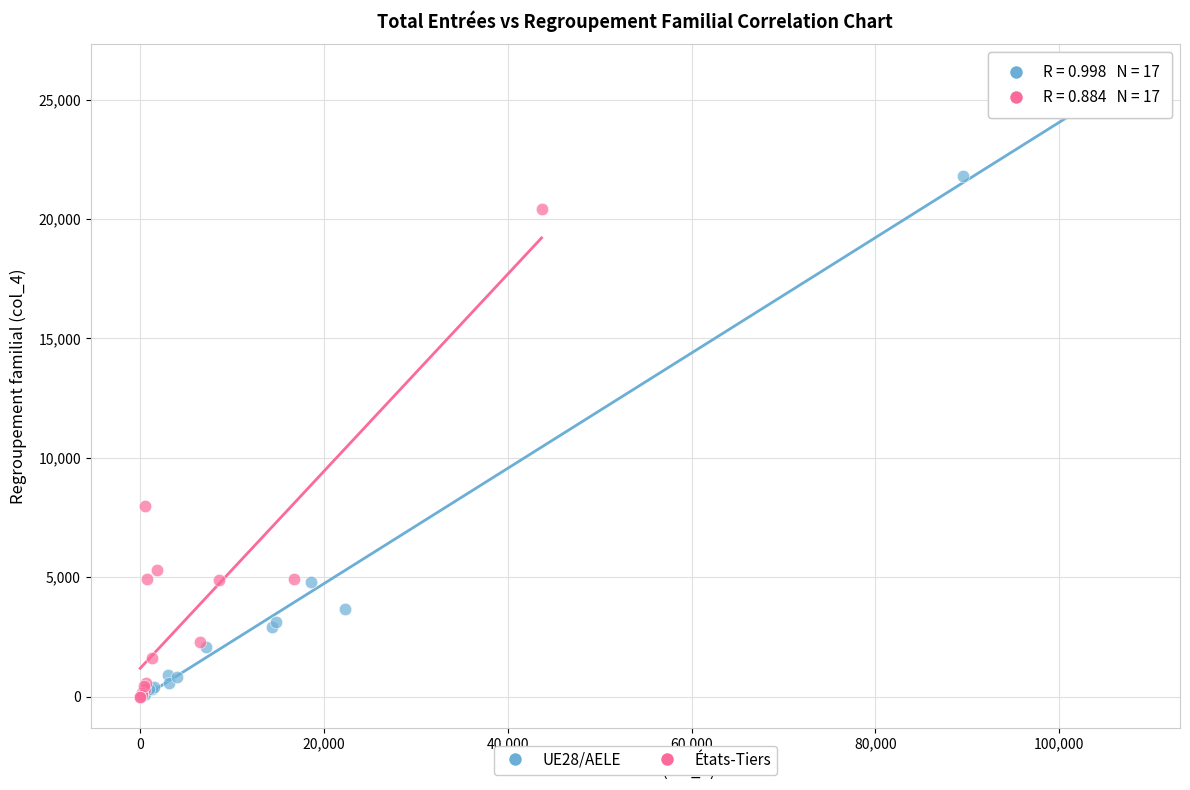

Which series has the largest Y range (max minus min)?

UE28/AELE